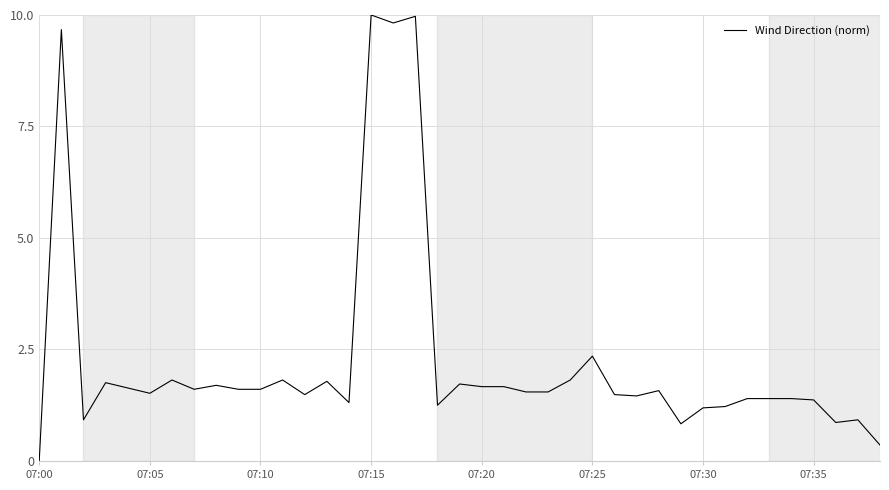

What is the maximum value shown in the chart?

10.0